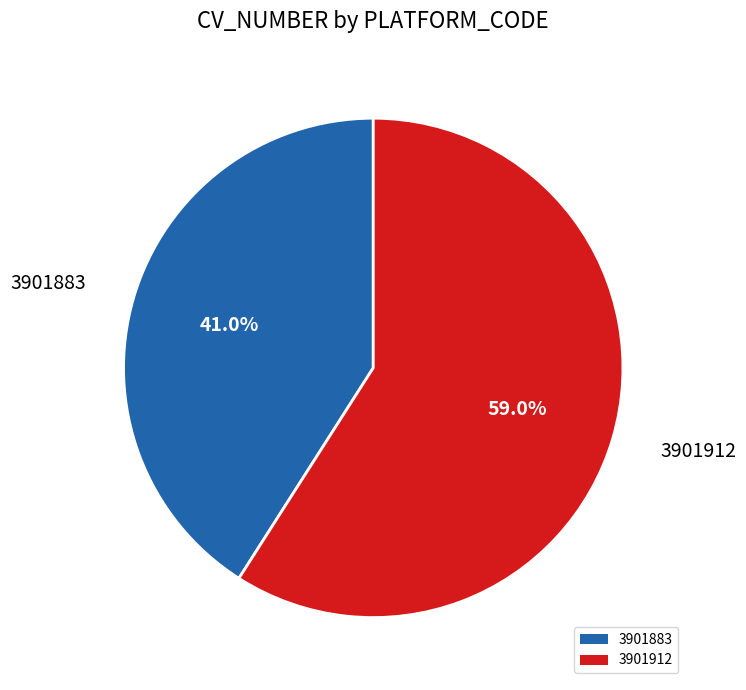

To the nearest percent, what is the difference between the 3901883 and 3901912 slice percentages?

18%